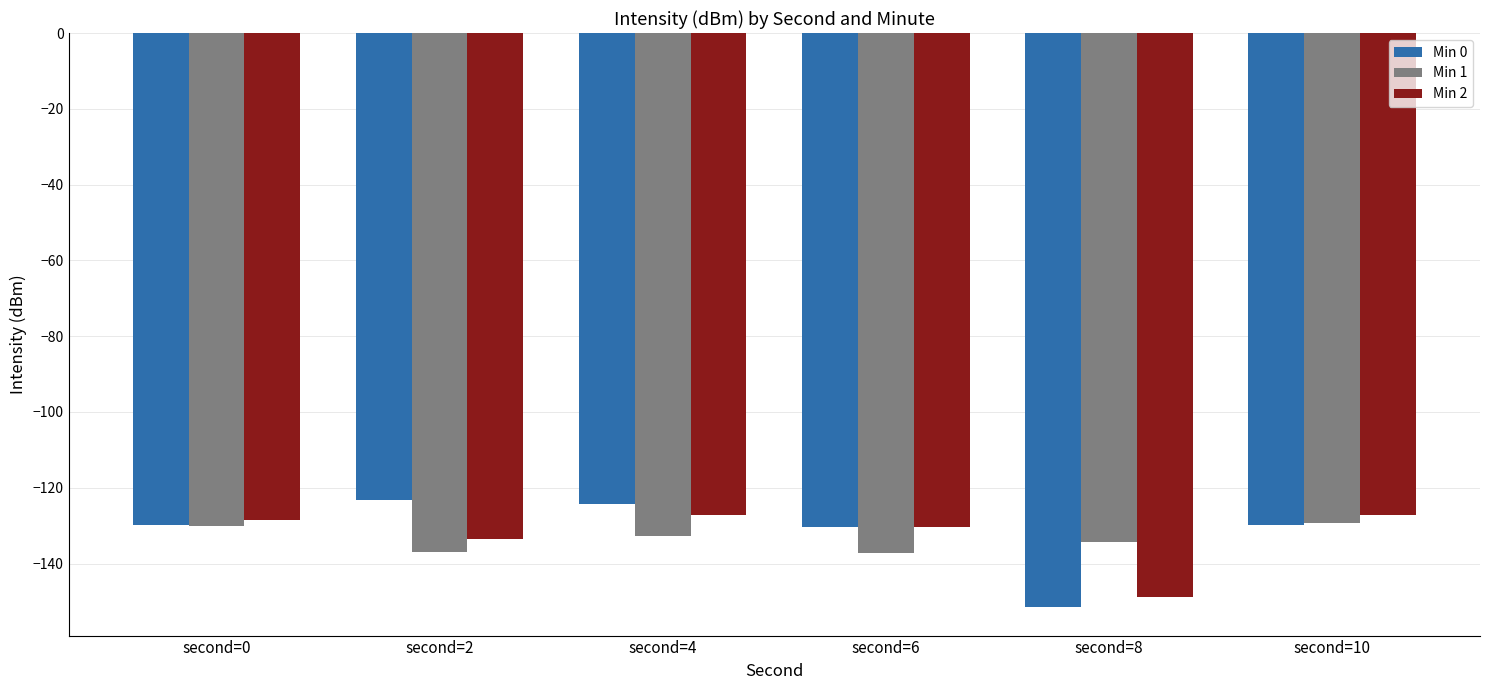

How many groups of bars are there?

6